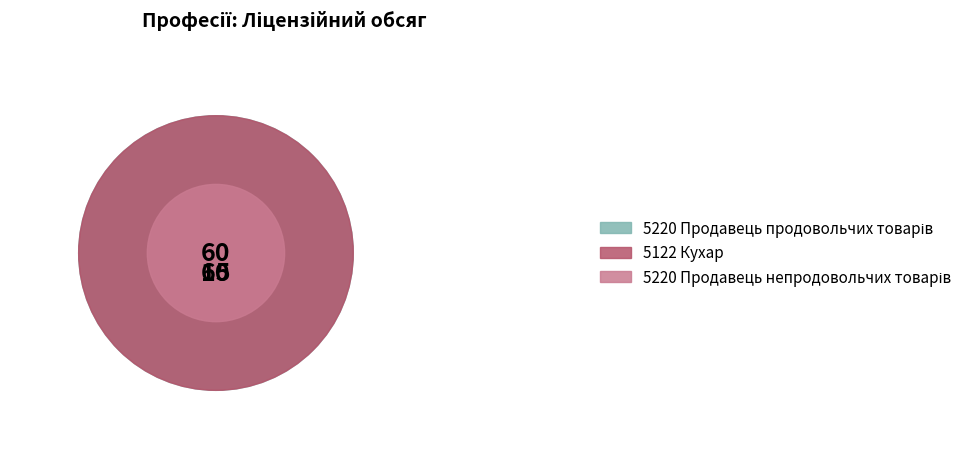

Is the sum of 5220 Продавець непродовольчих товарів and 5220 Продавець продовольчих товарів greater than half?

Yes